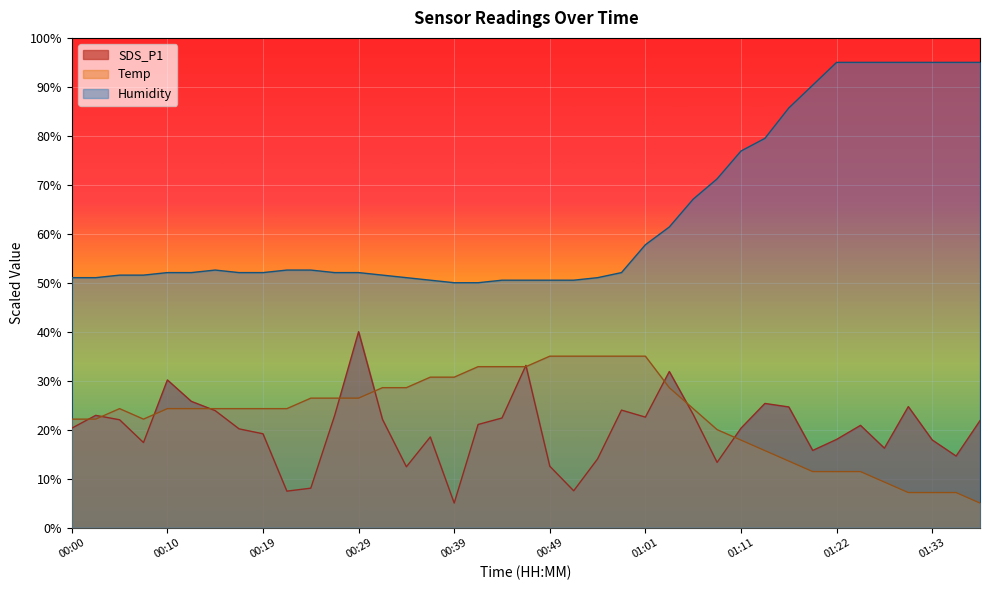

True or false: Humidity and Temp intersect in this chart.

False